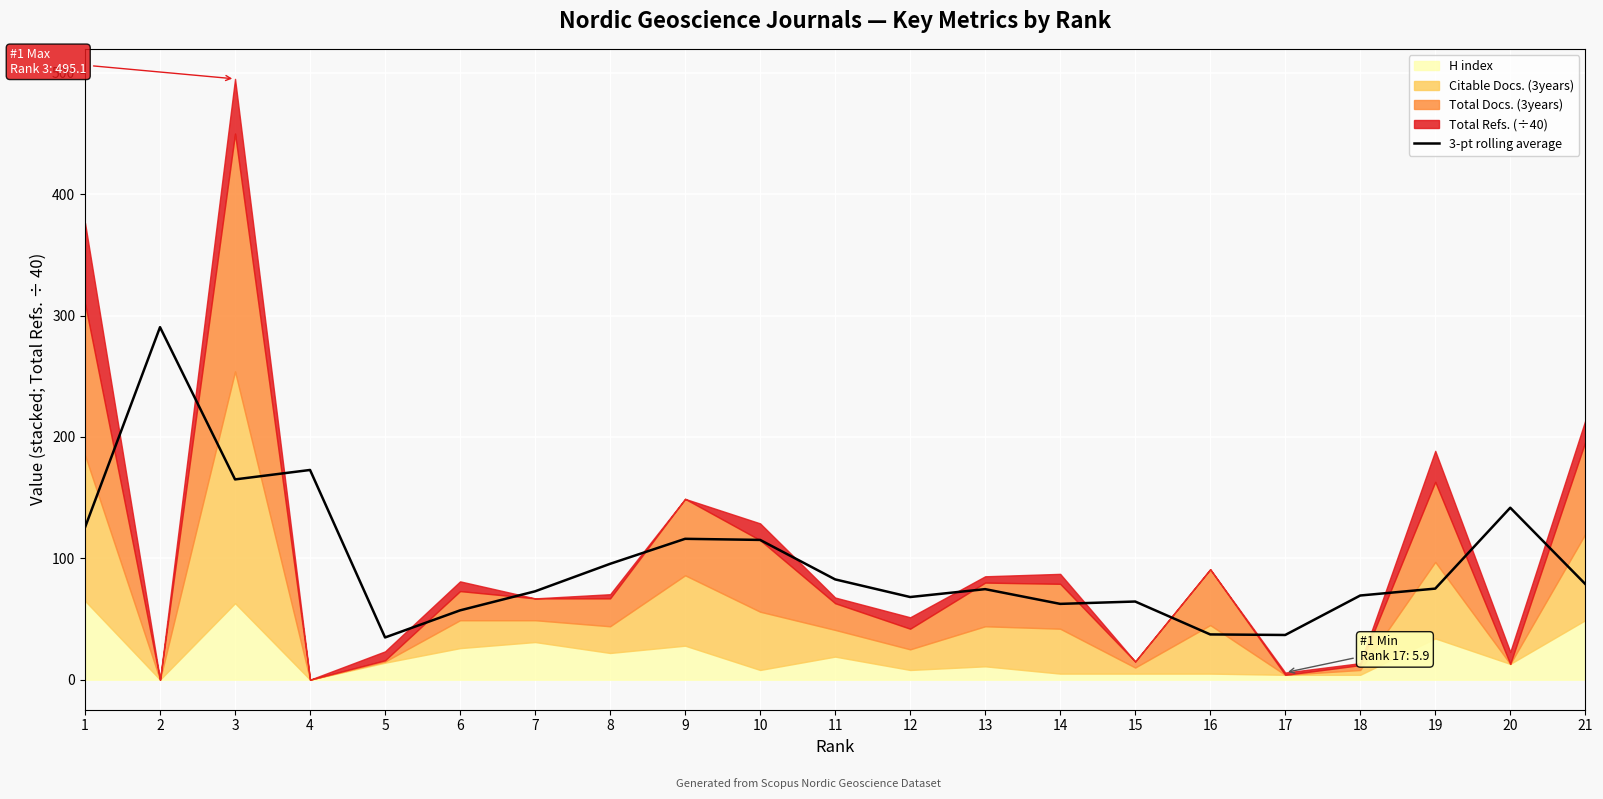

What is the value of the 7th point from the left?

72.8